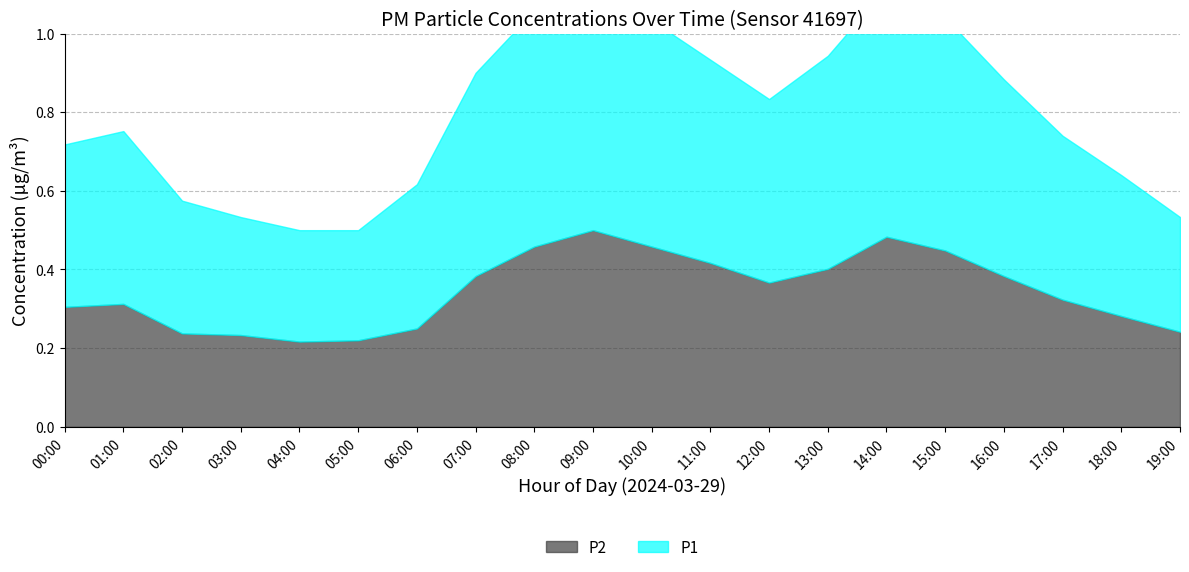

The value of P2 at 06:00 is 0.2. True or false?

False